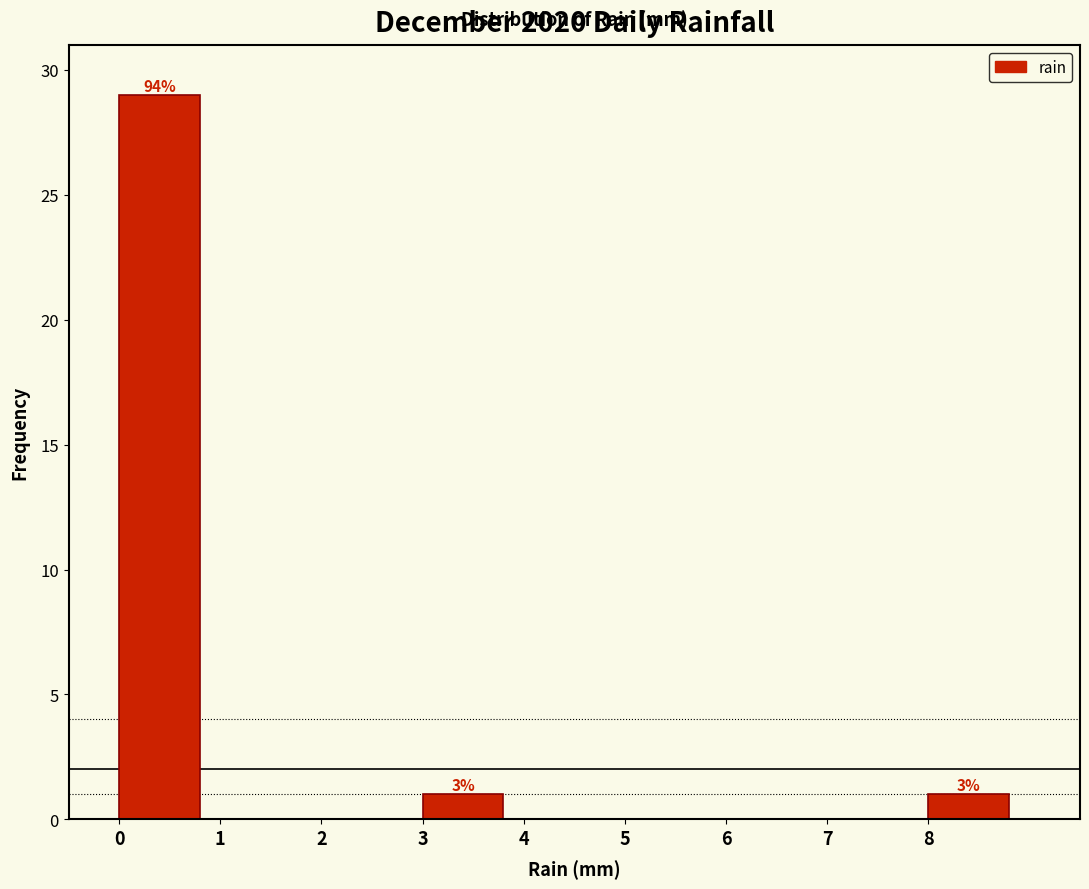

Over which range of the x-axis is the bar tallest?

0 to 1